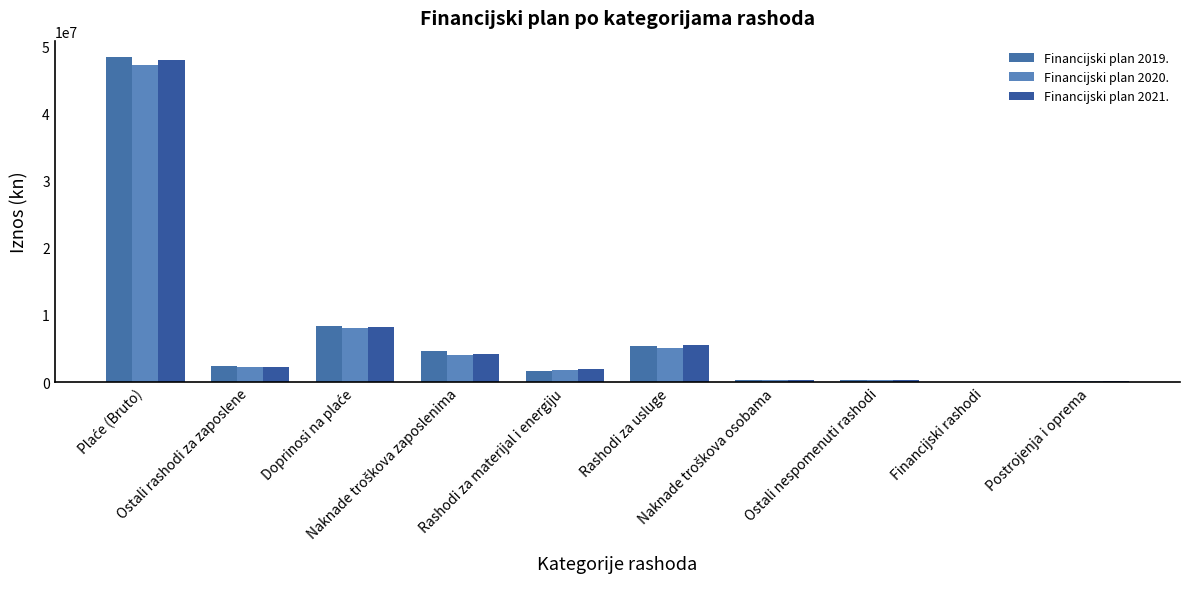

Which series has the widest spread of values?

Financijski plan 2019.